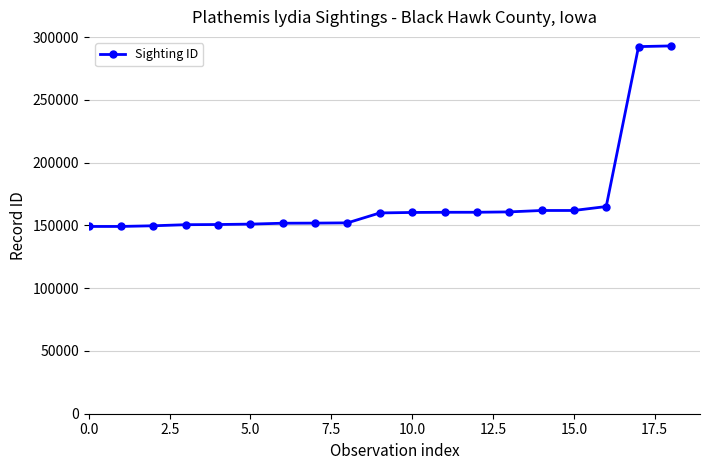

What is the average value?

170145